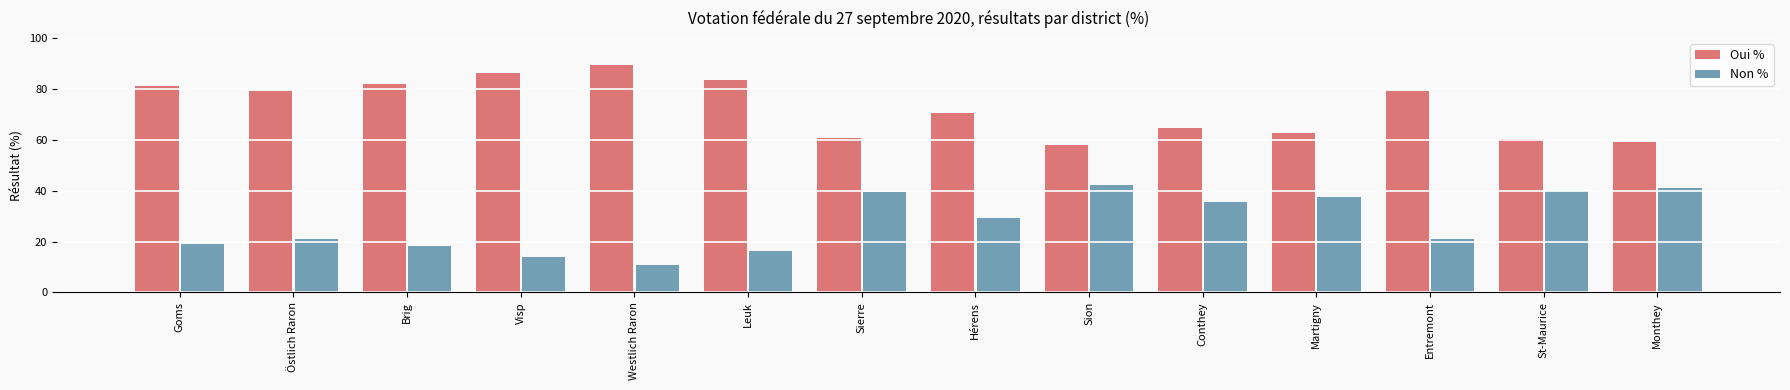

The value of Non % at St-Maurice is 39.7. True or false?

True